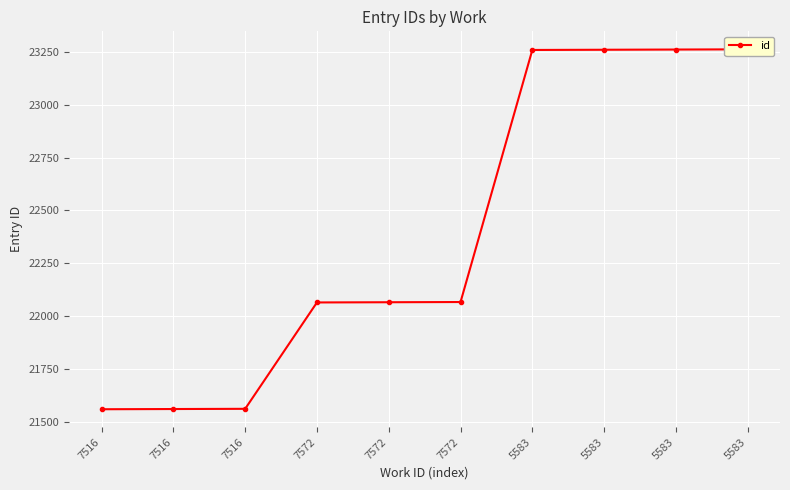

True or false: the data shows 23259 at 5583.

True